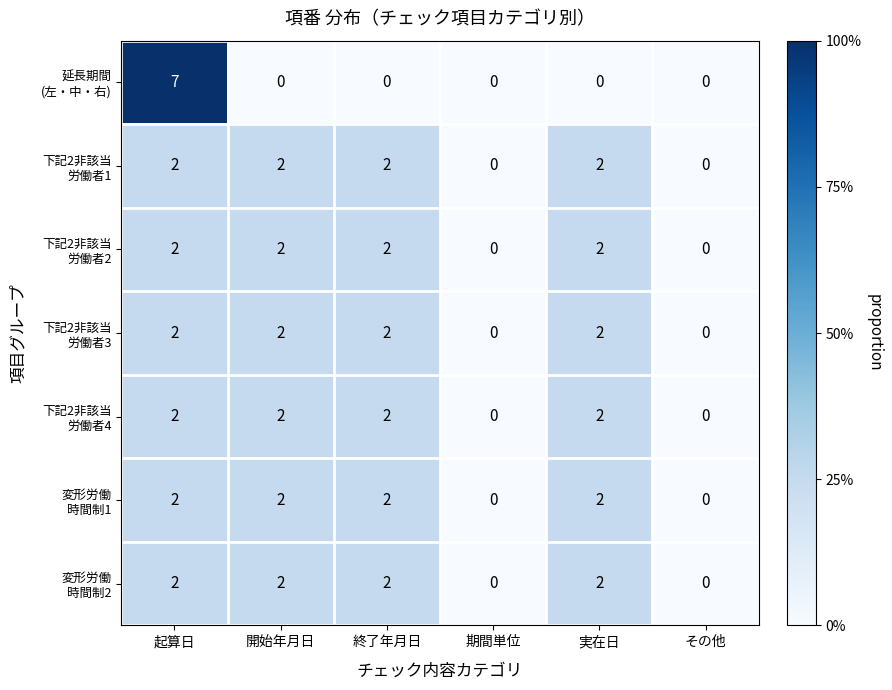

How many categories are shown in the chart?

6